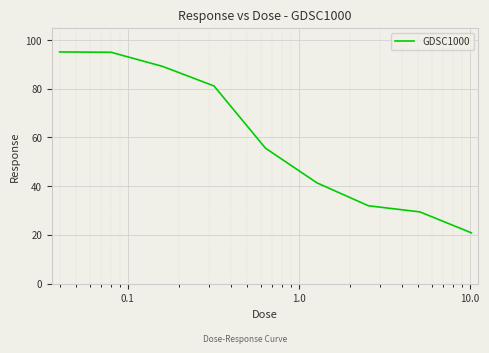

What is the minimum value shown in the chart?

20.9